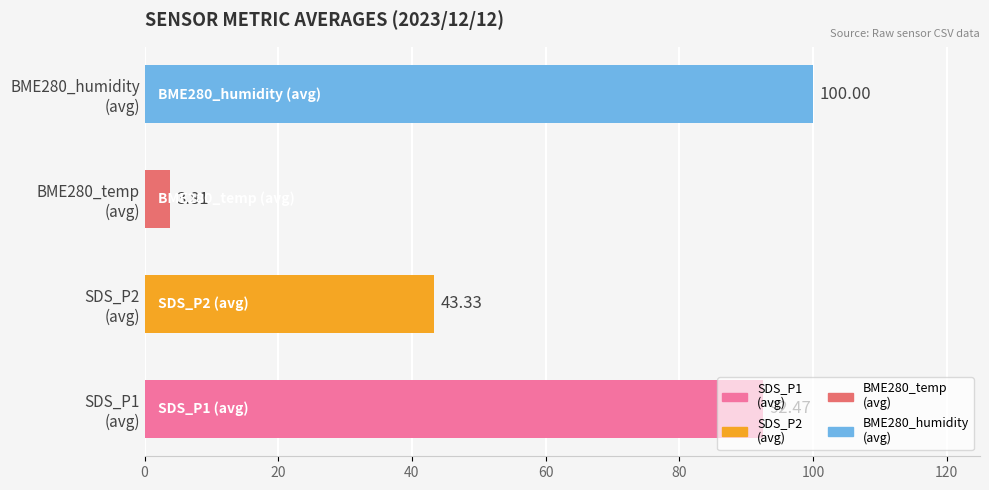

What is the average value?

59.9